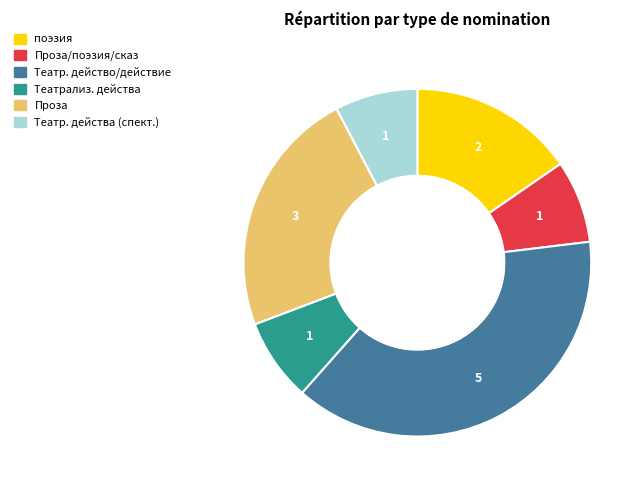

Does any single category account for the majority?

No